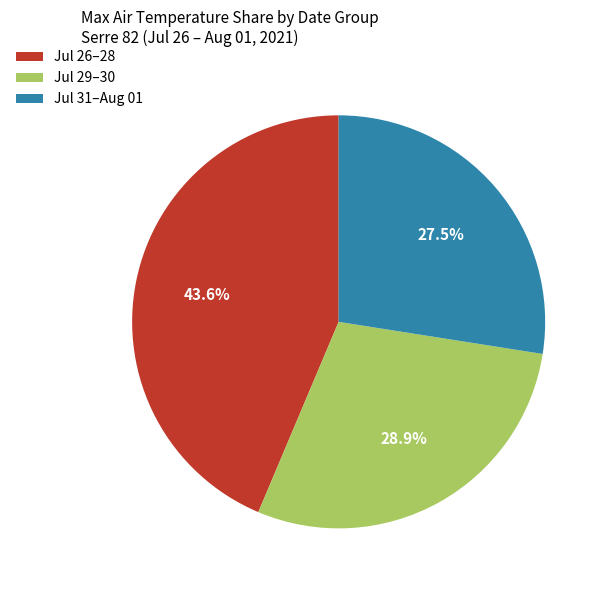

How many slices are in this pie chart?

3